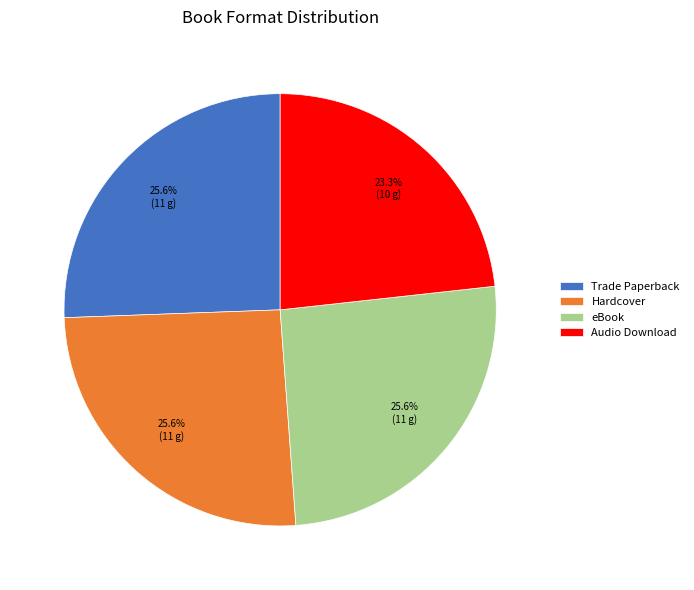

To the nearest percent, what is the difference between the largest and smallest slice percentages?

2%